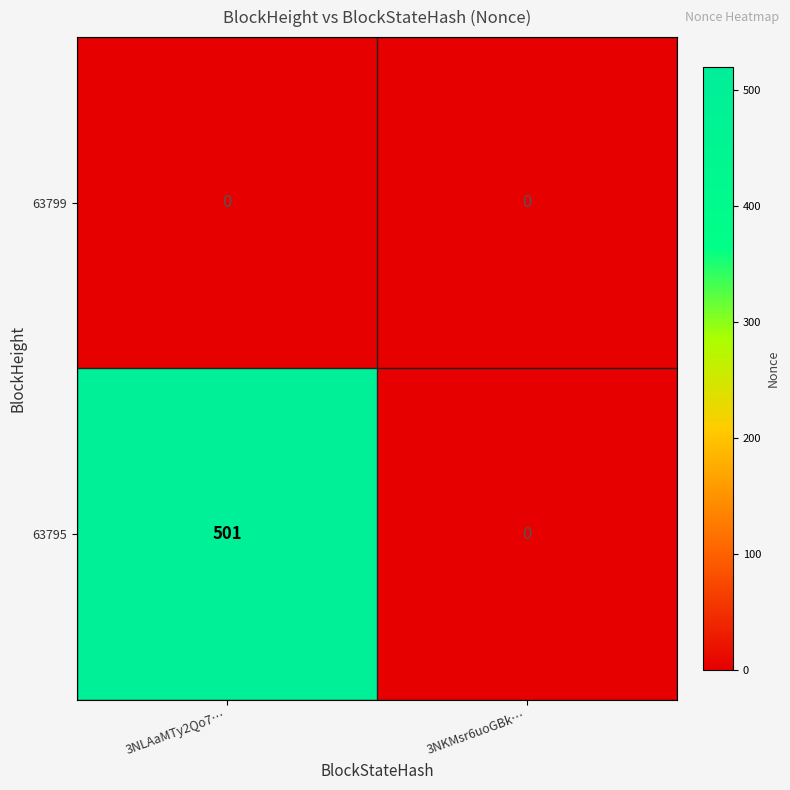

Which series has the largest total across all categories?

63795